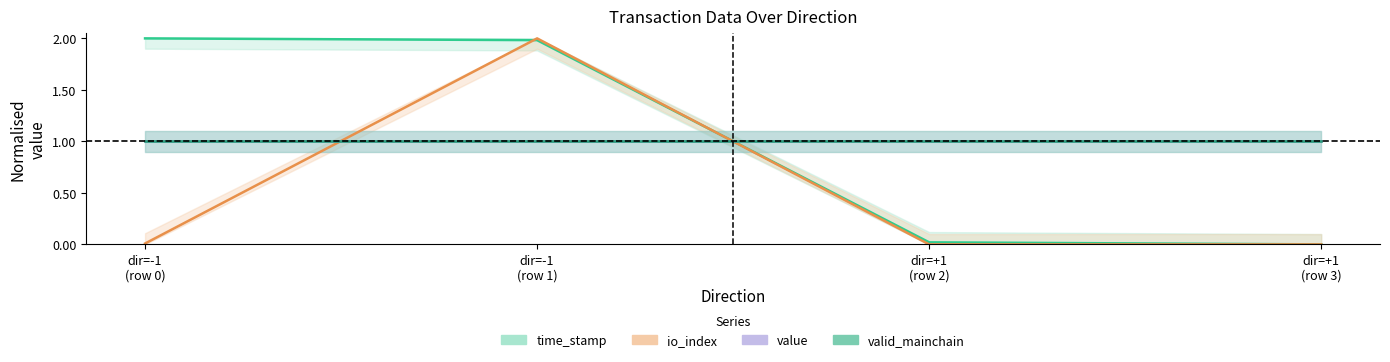

What is the label of the 3rd point from the left?

dir=+1
(row 2)